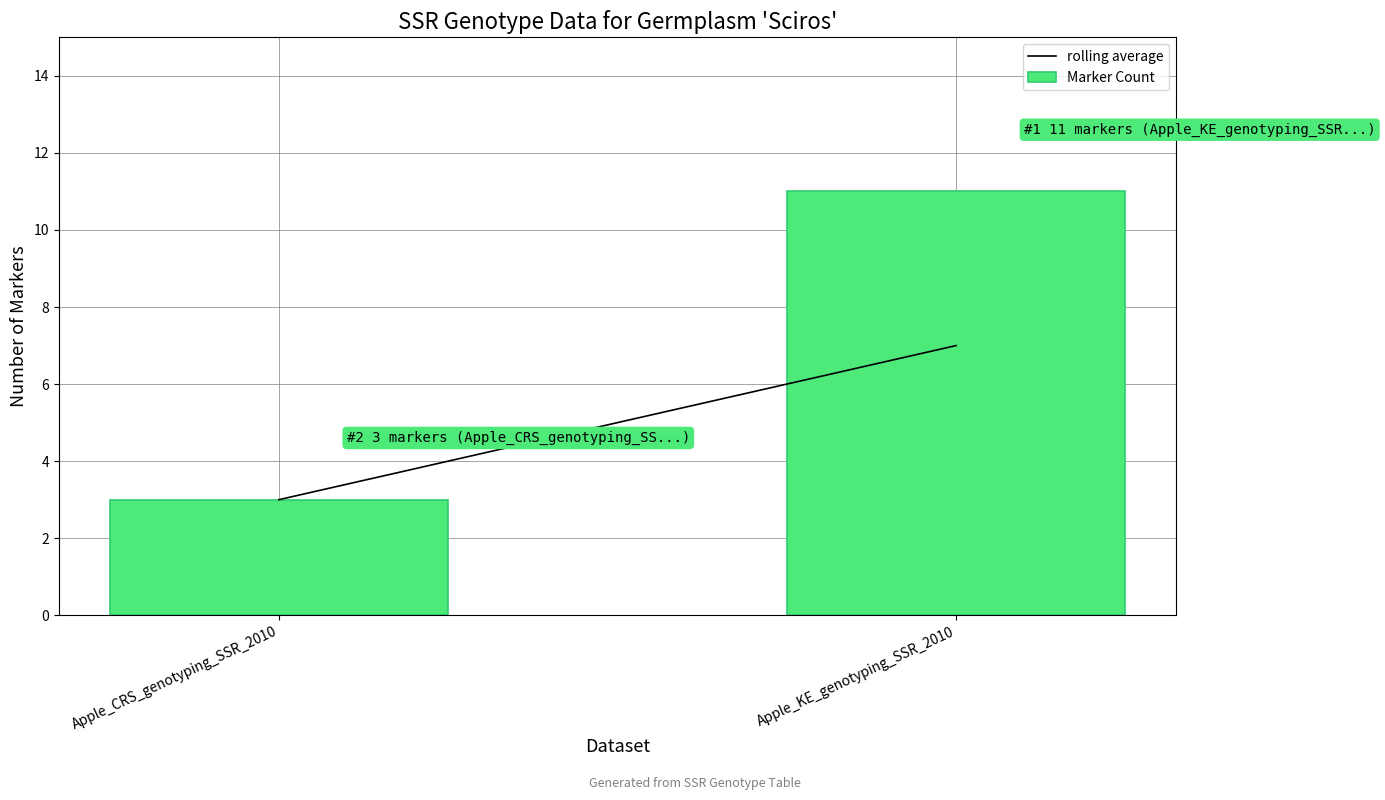

Reading left to right, extract all data points from this chart.

Apple_CRS_genotyping_SSR_2010=3	Apple_KE_genotyping_SSR_2010=11